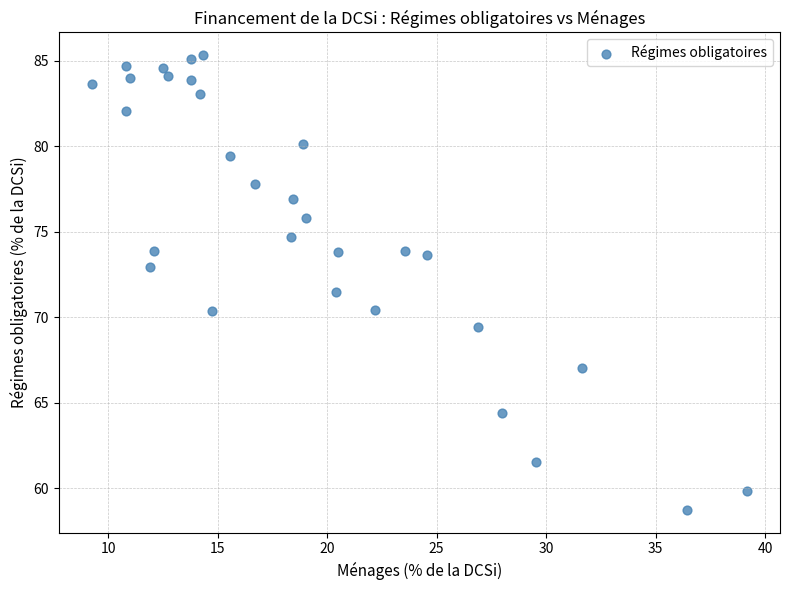

What Y value in the scatter plot is closest to 72?

71.5